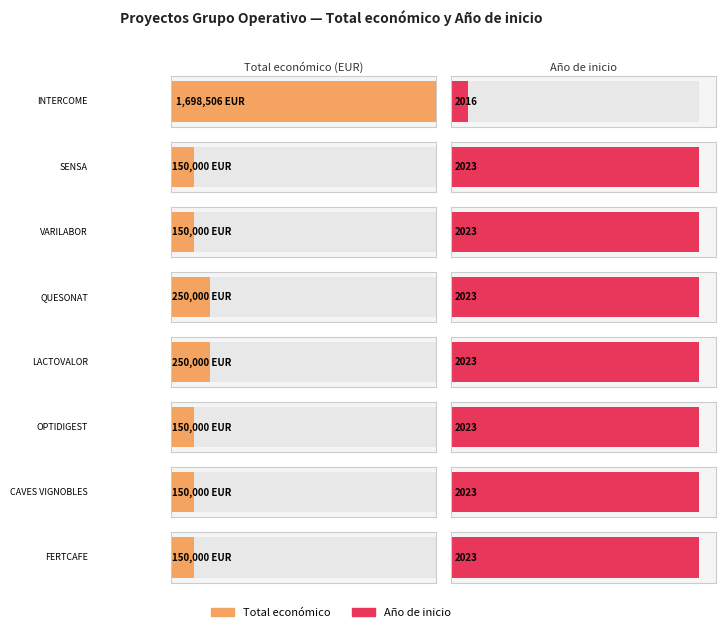

The Año de inicio series shows 2023 at OPTIDIGEST. True or false?

True